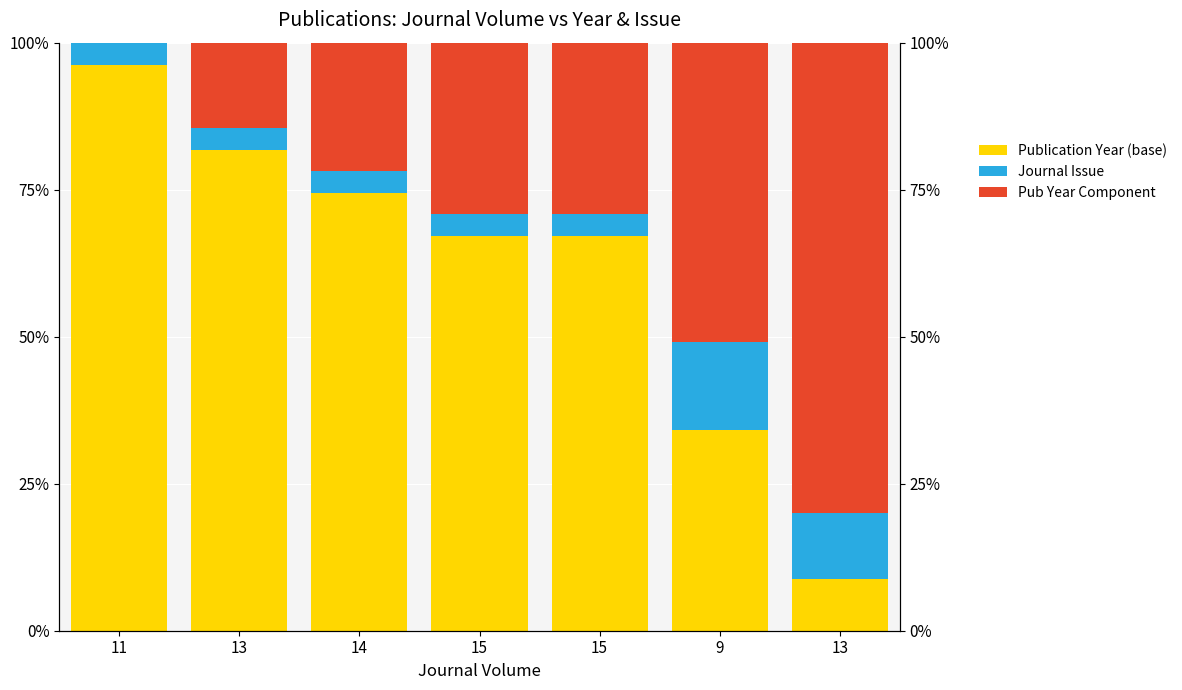

What is the value of the Pub Year Component bar at the 4th from the left?

29.1